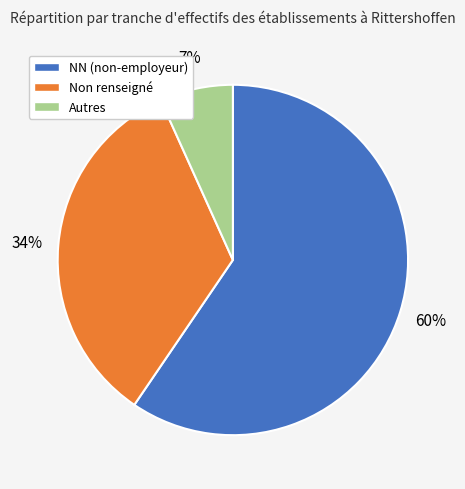

Which category has the smallest portion of the pie?

Autres